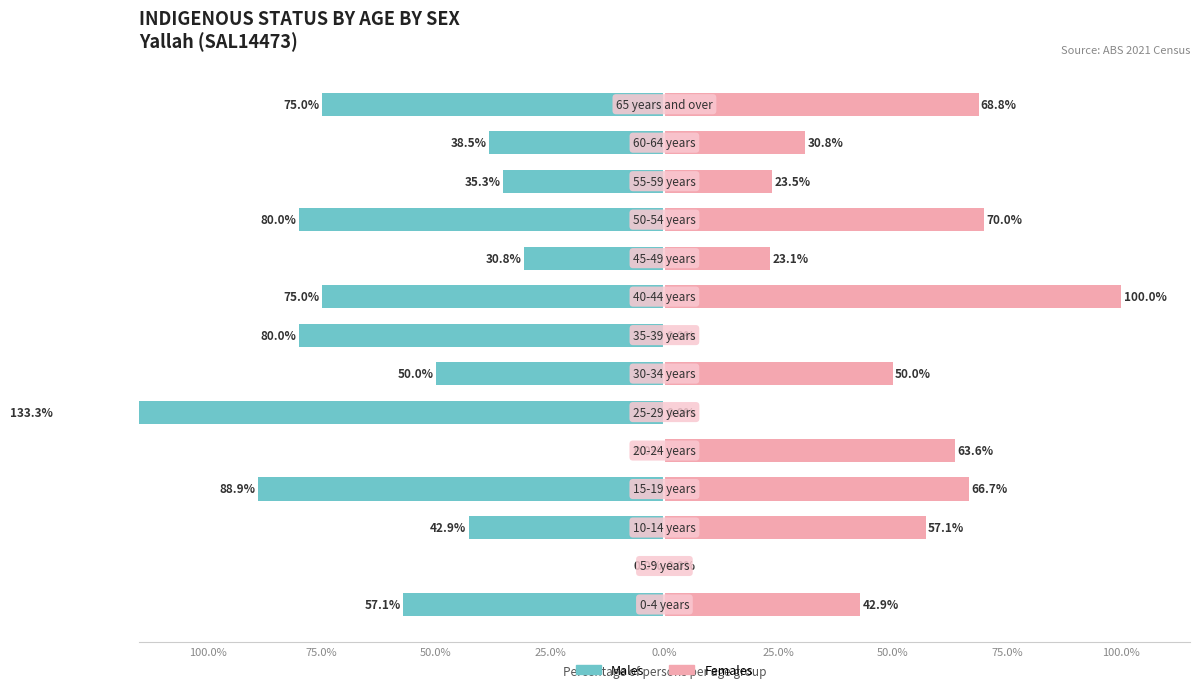

Between 100.0% and 25.0%, which is larger?

100.0%